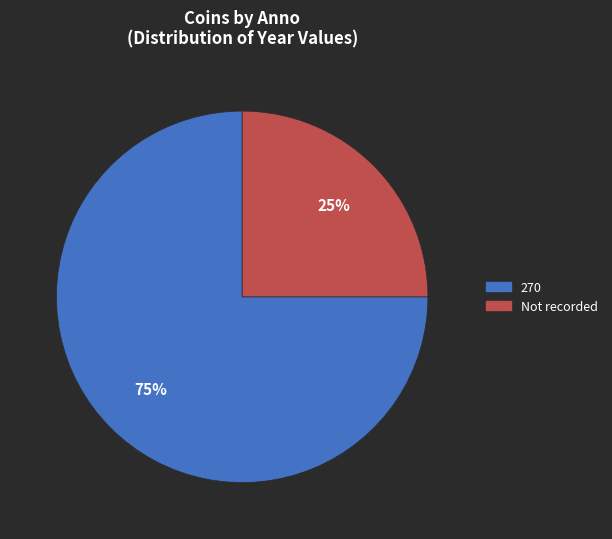

Which category has the smallest portion of the pie?

Not recorded